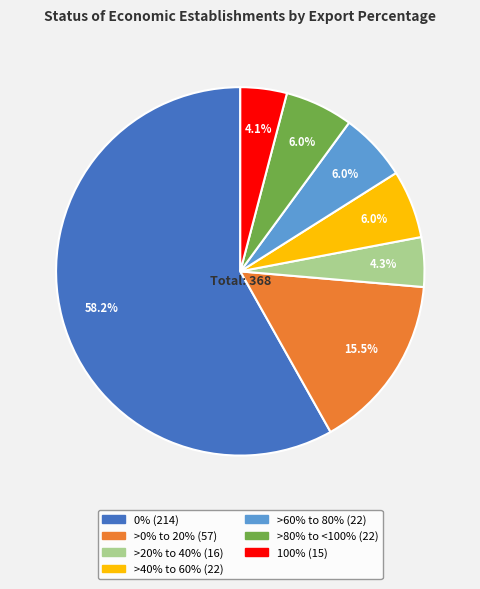

How much of the chart is everything except >80% to <100%?

94.0%